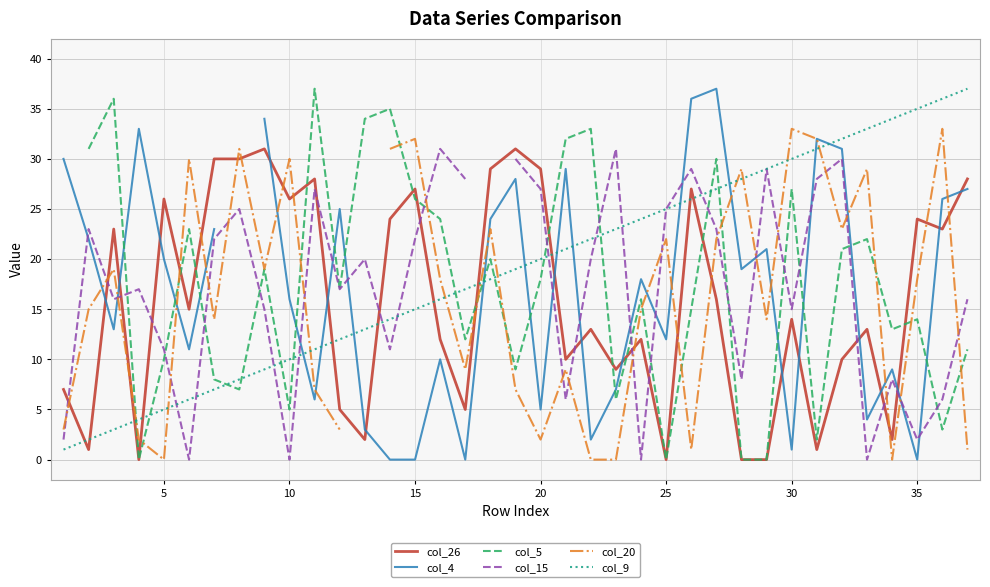

Is this an area chart (filled region under the line)?

No